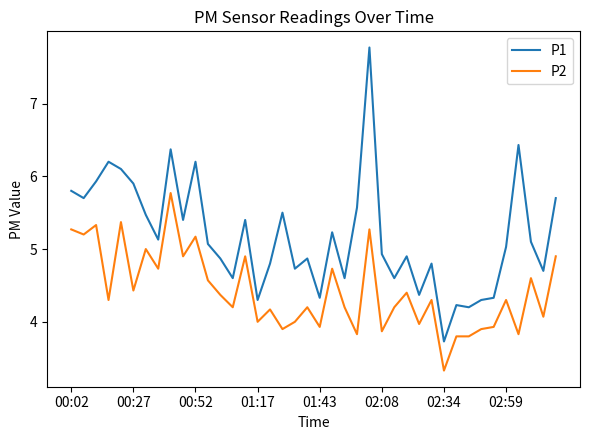

True or false: P2 and P1 intersect in this chart.

False